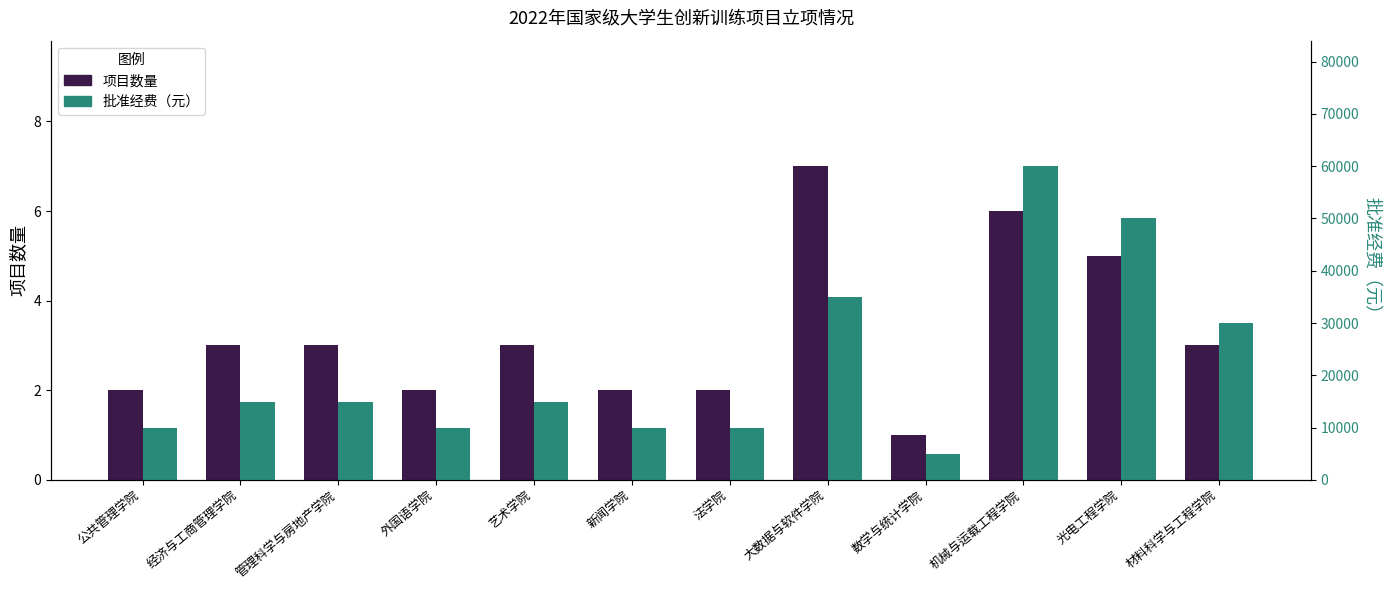

Reading left to right, transcribe all the data shown in this chart.

项目数量: 公共管理学院=2	经济与工商管理学院=3	管理科学与房地产学院=3	外国语学院=2	艺术学院=3	新闻学院=2	法学院=2	大数据与软件学院=7	数学与统计学院=1	机械与运载工程学院=6	光电工程学院=5	材料科学与工程学院=3
批准经费（元）: 公共管理学院=10000	经济与工商管理学院=15000	管理科学与房地产学院=15000	外国语学院=10000	艺术学院=15000	新闻学院=10000	法学院=10000	大数据与软件学院=35000	数学与统计学院=5000	机械与运载工程学院=60000	光电工程学院=50000	材料科学与工程学院=30000